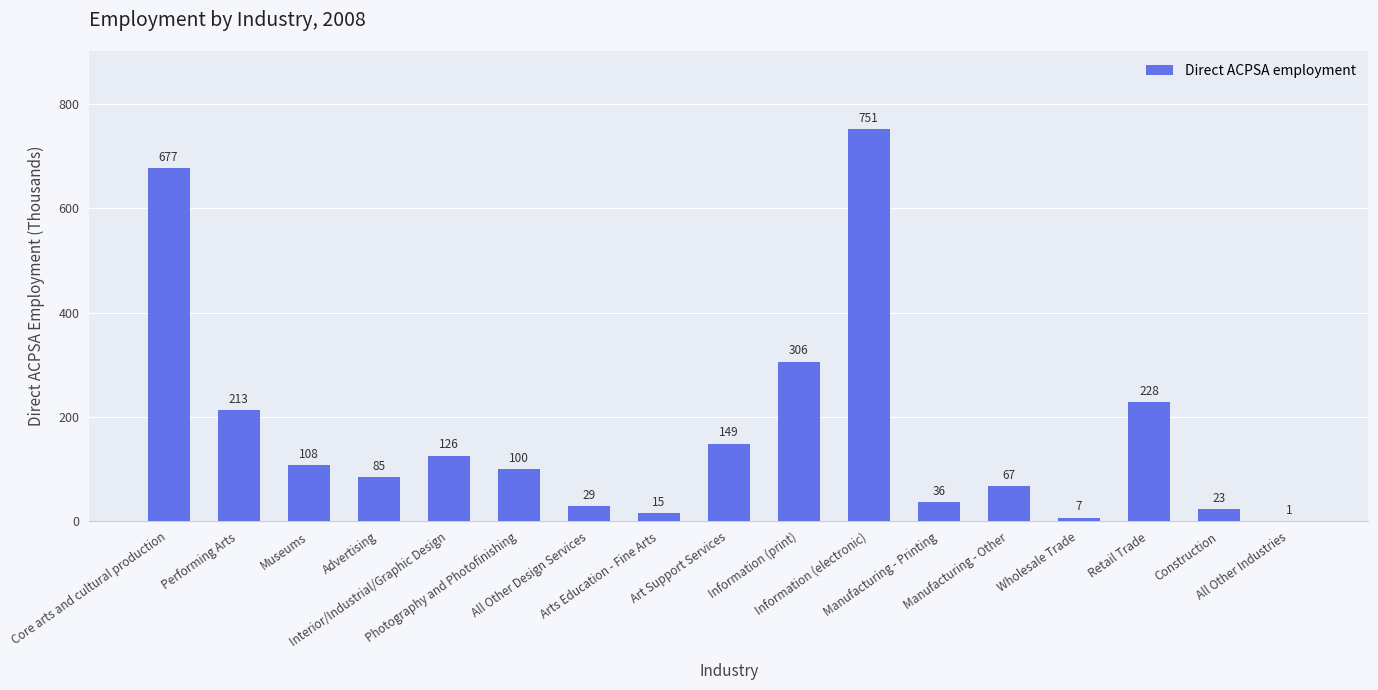

What is the greatest value displayed?

751